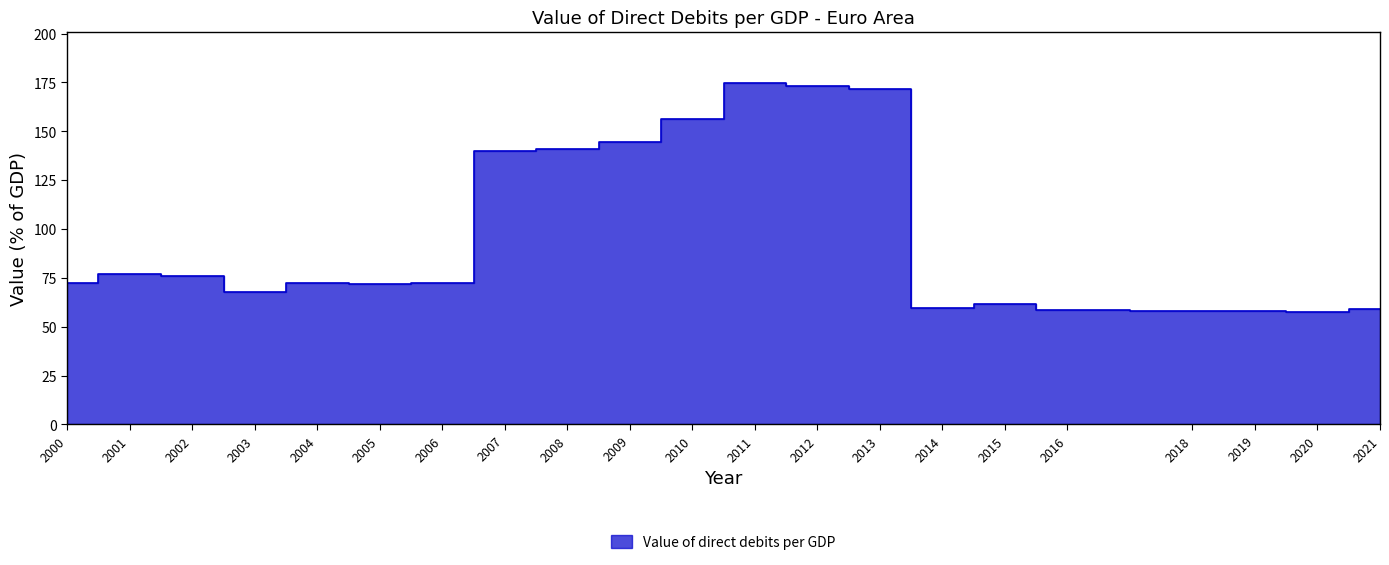

How many values are below 72?

9